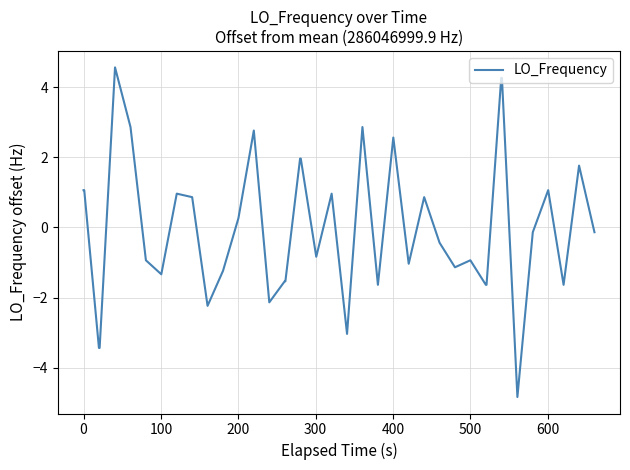

What is the minimum value shown in the chart?

-4.8